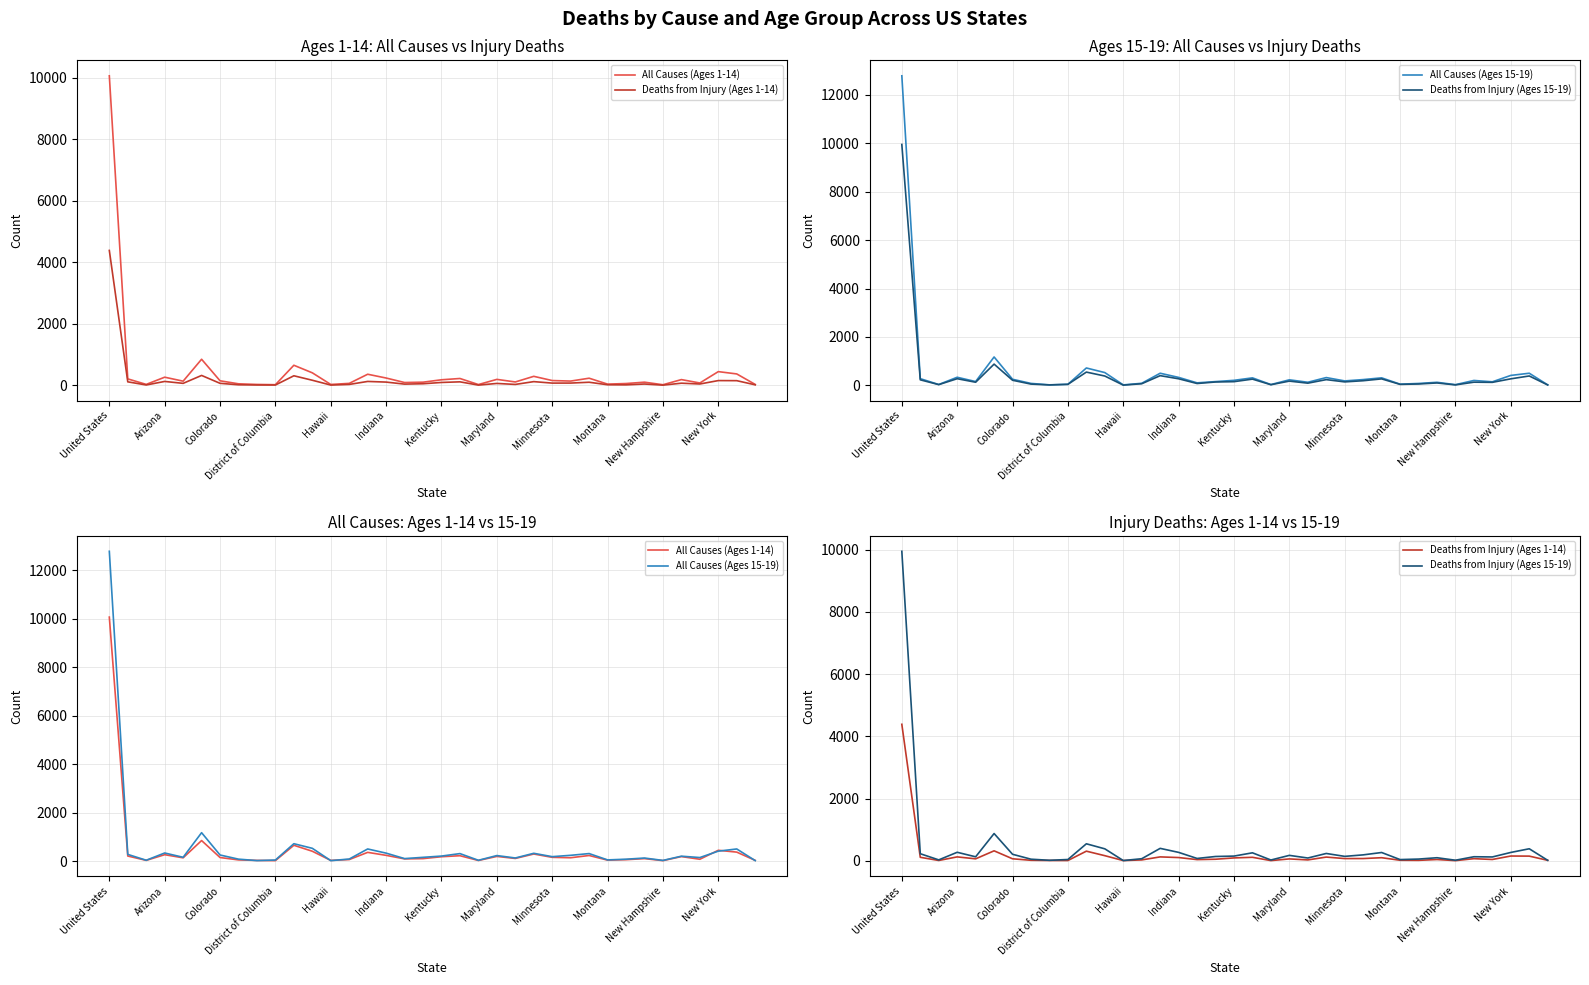

True or false: Deaths from Injury (Ages 15-19) and All Causes (Ages 15-19) intersect in this chart.

False